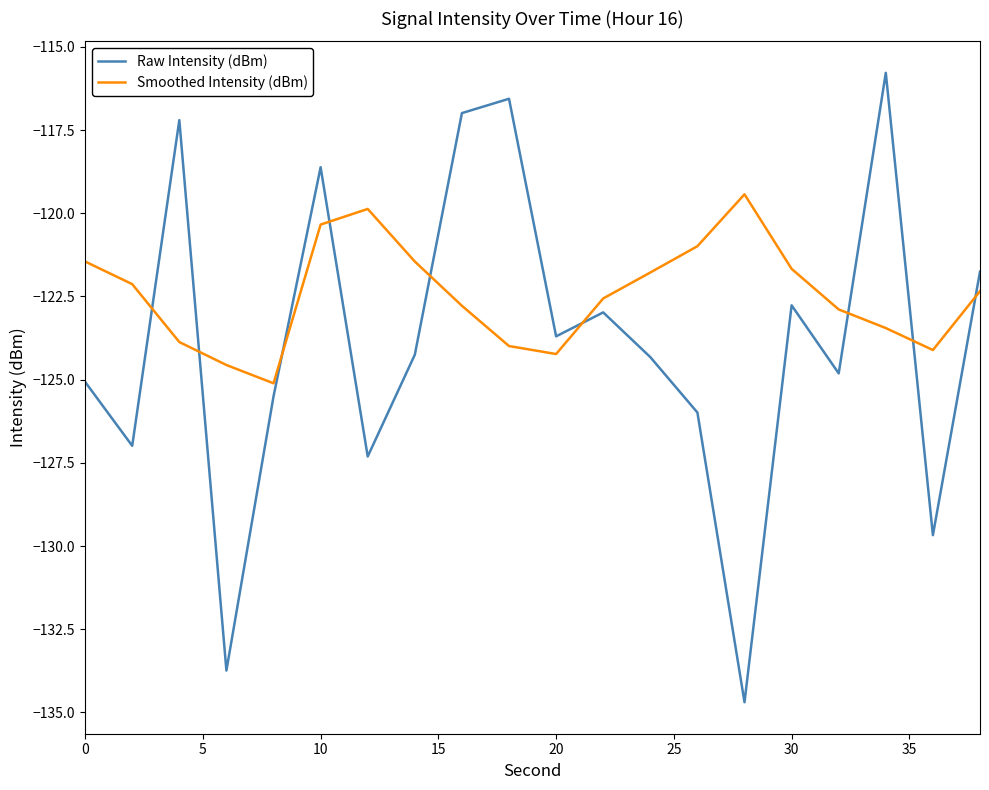

Rank the series by their average value, from lowest to highest.

Raw Intensity (dBm), Smoothed Intensity (dBm)